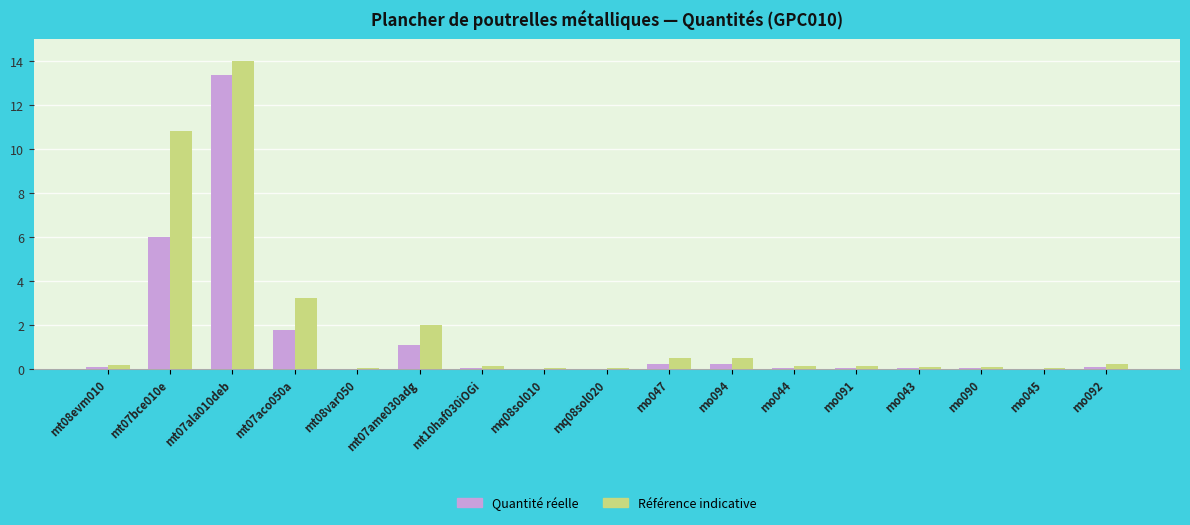

At which label is Quantité réelle closest to 6?

mt07bce010e